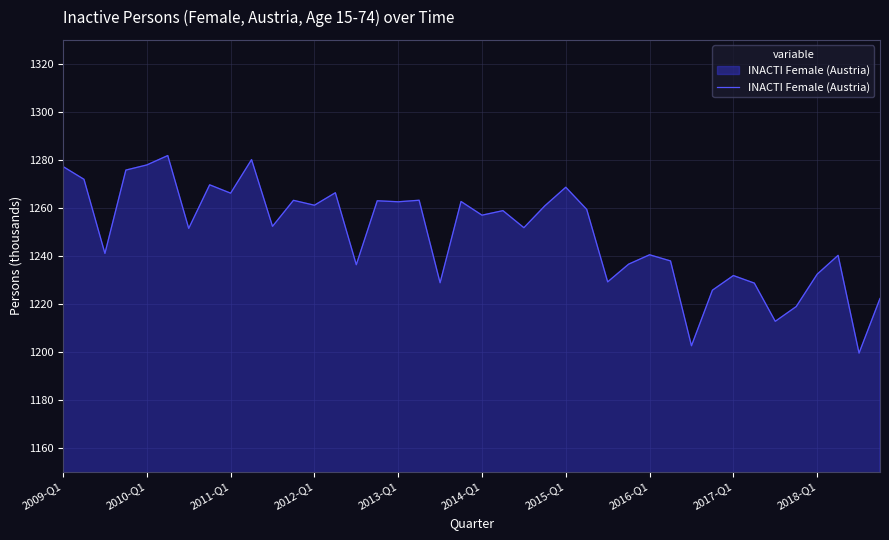

What is the maximum value shown in the chart?

1281.8